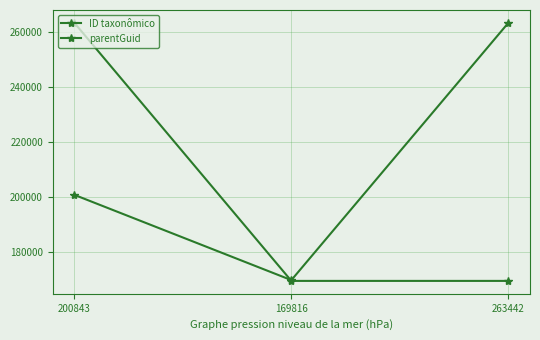

How many data points in parentGuid are above 169532?

1